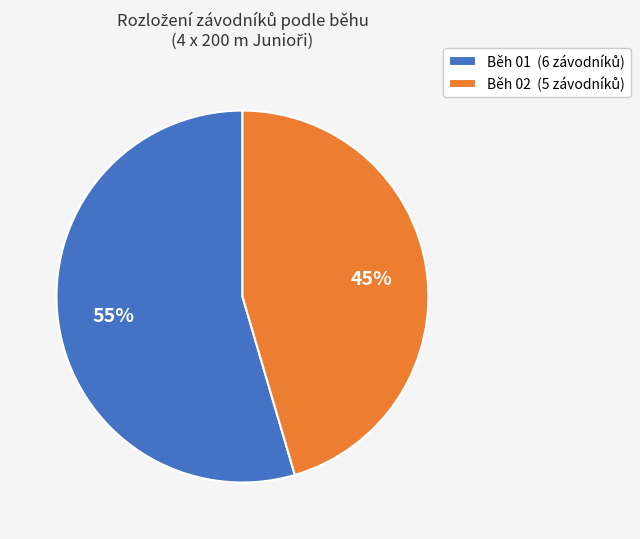

The Běh 01 slice represents 55% of the pie. True or false?

True